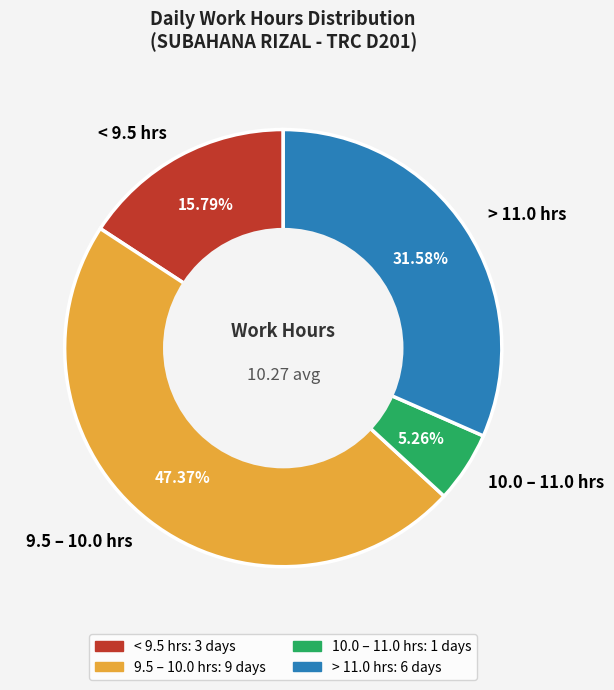

Is the sum of 9.5 – 10.0 hrs and > 11.0 hrs greater than half?

Yes